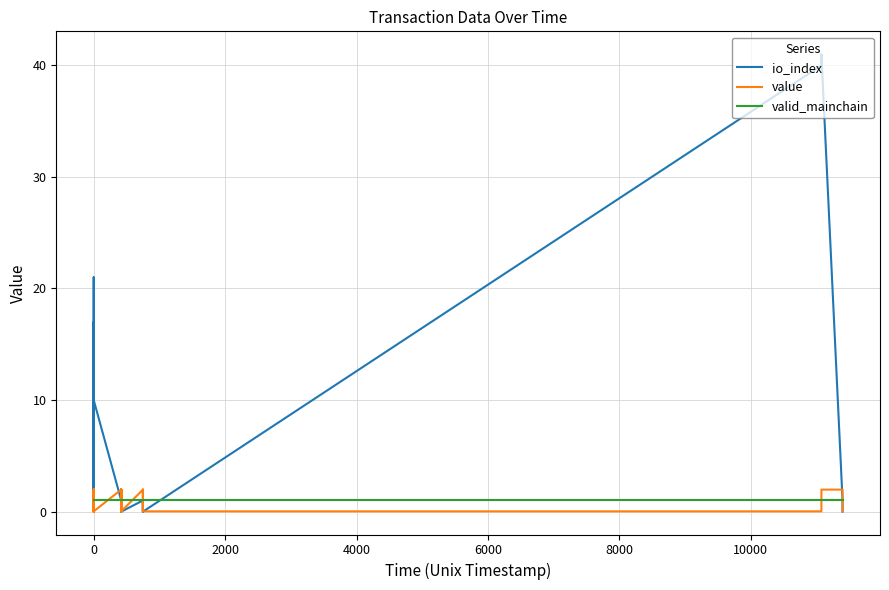

Is this an area chart (filled region under the line)?

No